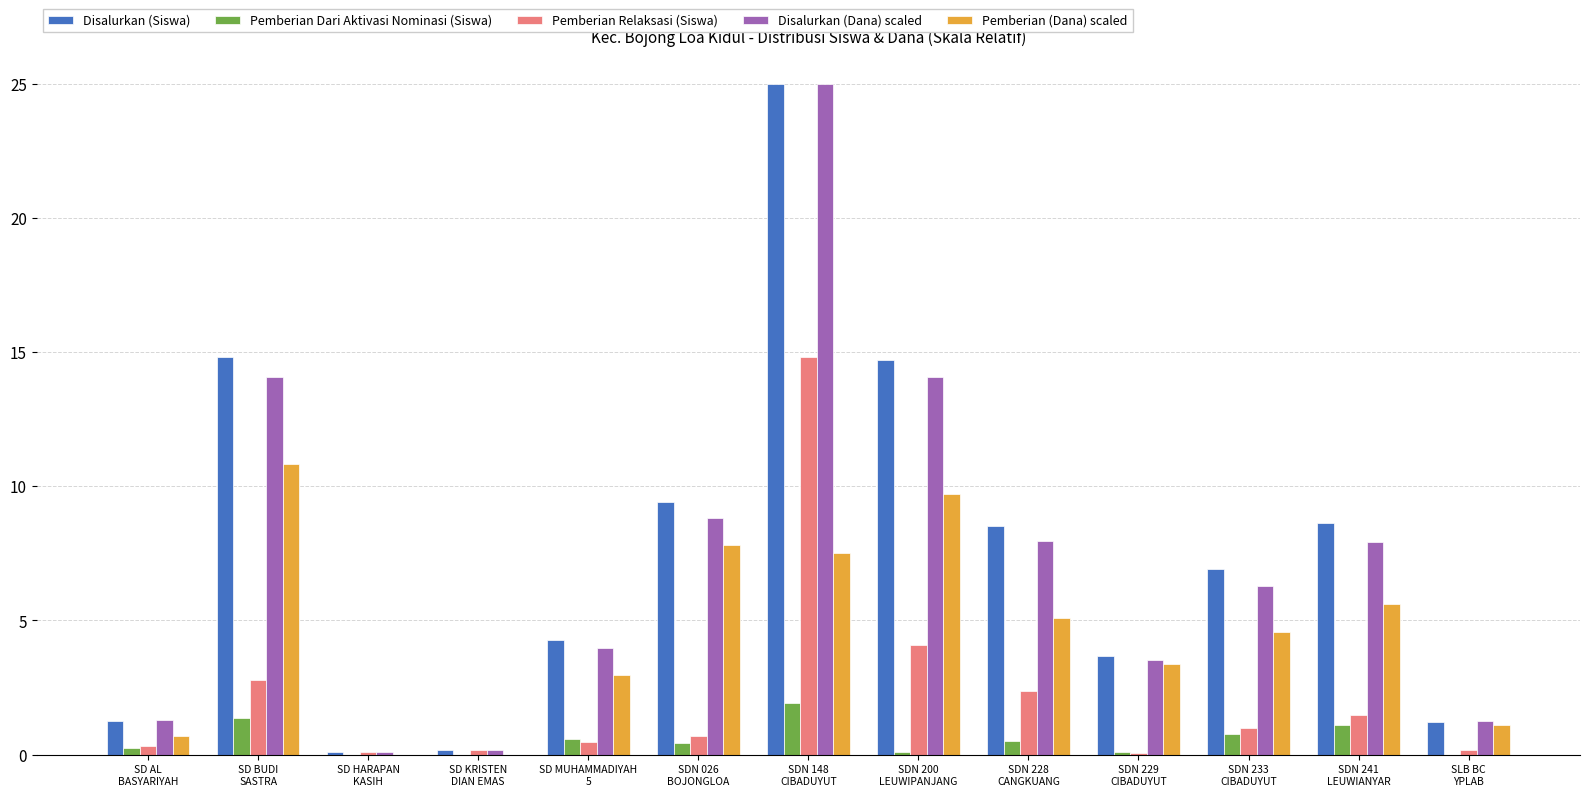

What is the highest value of the Disalurkan (Dana) scaled series?

25.0